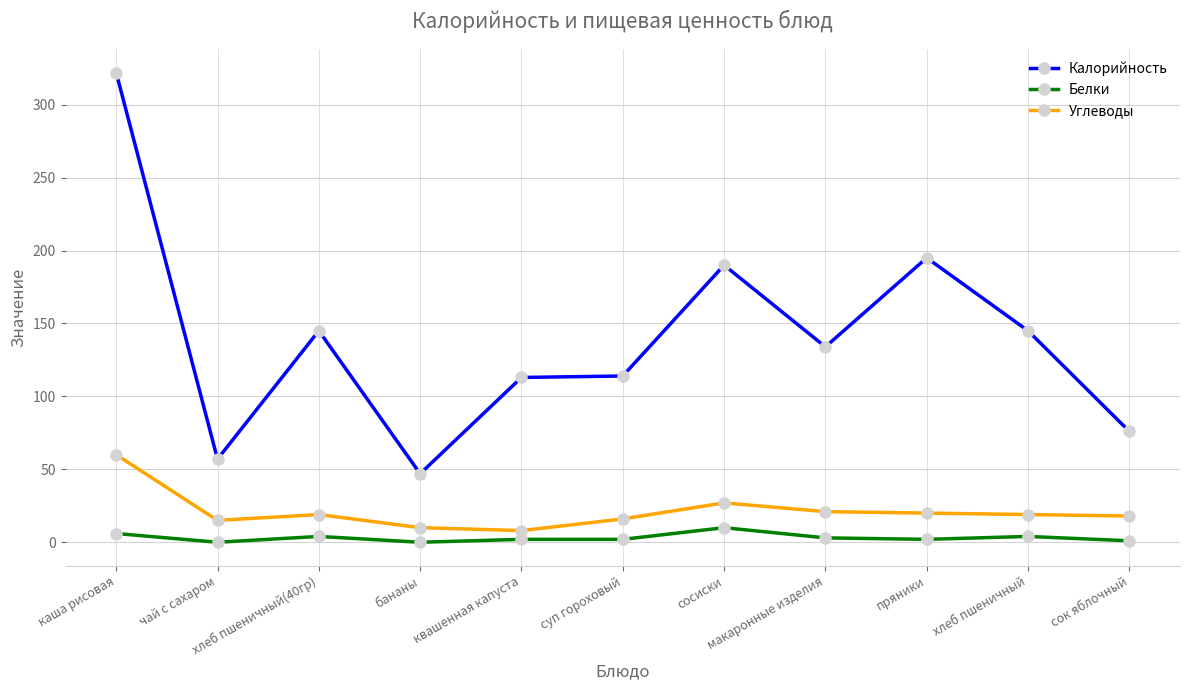

What is the lowest value of the Углеводы series?

8